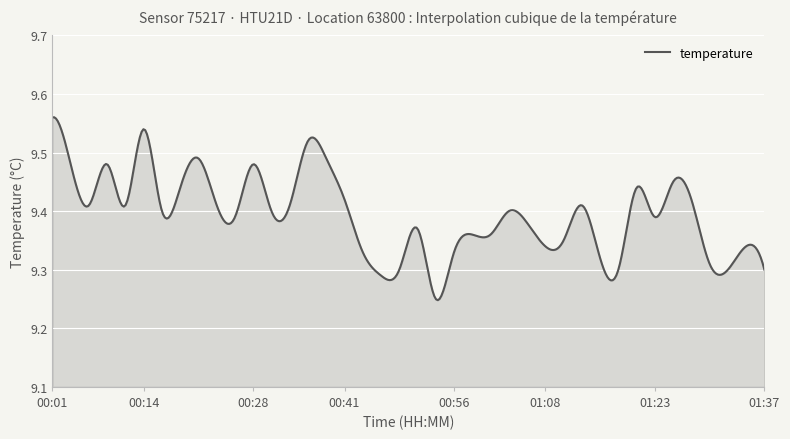

What is the difference between the maximum and minimum values?

0.3